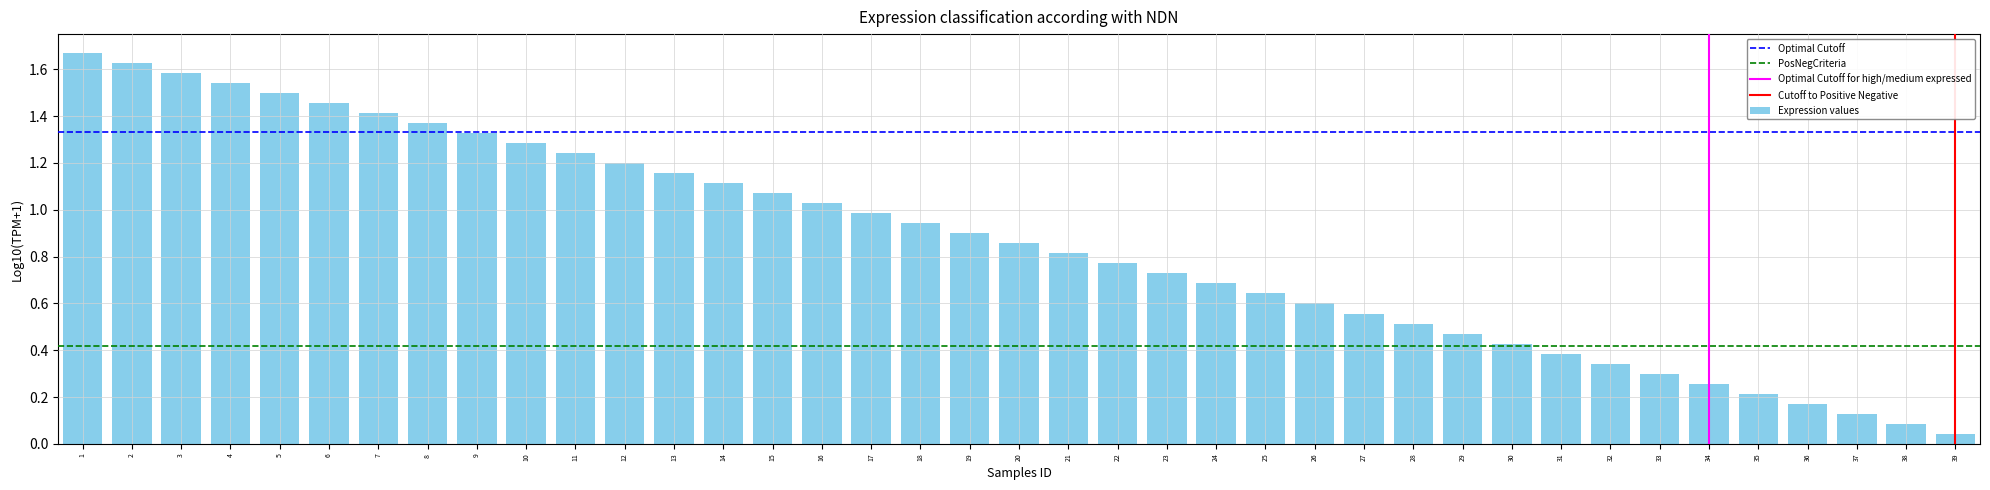

List the labels in order of value, smallest first.

39, 38, 37, 36, 35, 34, 33, 32, 31, 30, 29, 28, 27, 26, 25, 24, 23, 22, 21, 20, 19, 18, 17, 16, 15, 14, 13, 12, 11, 10, 9, 8, 7, 6, 5, 4, 3, 2, 1